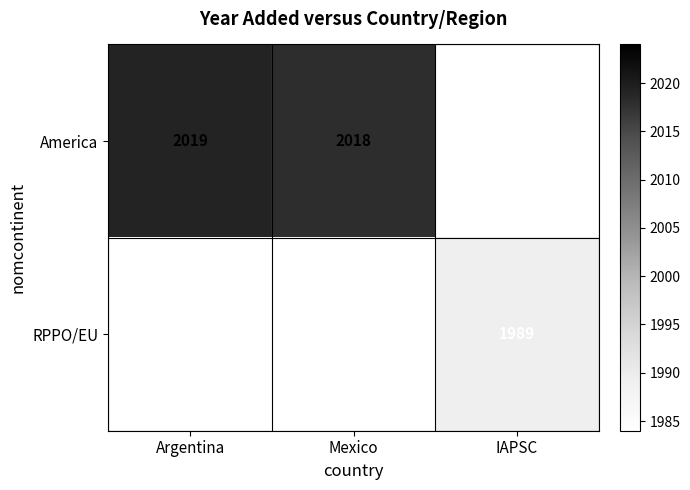

Is the value of RPPO/EU at IAPSC greater than the value of America at Argentina?

No